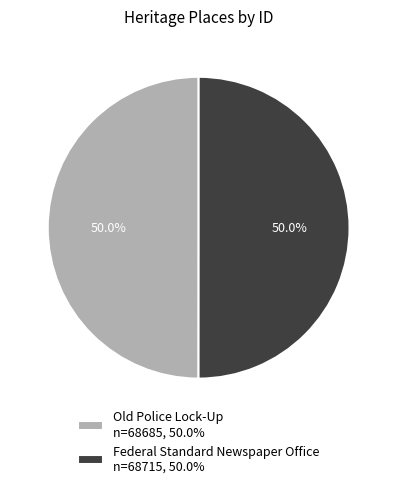

Is it true that Old Police Lock-Up is 50% of the pie?

True